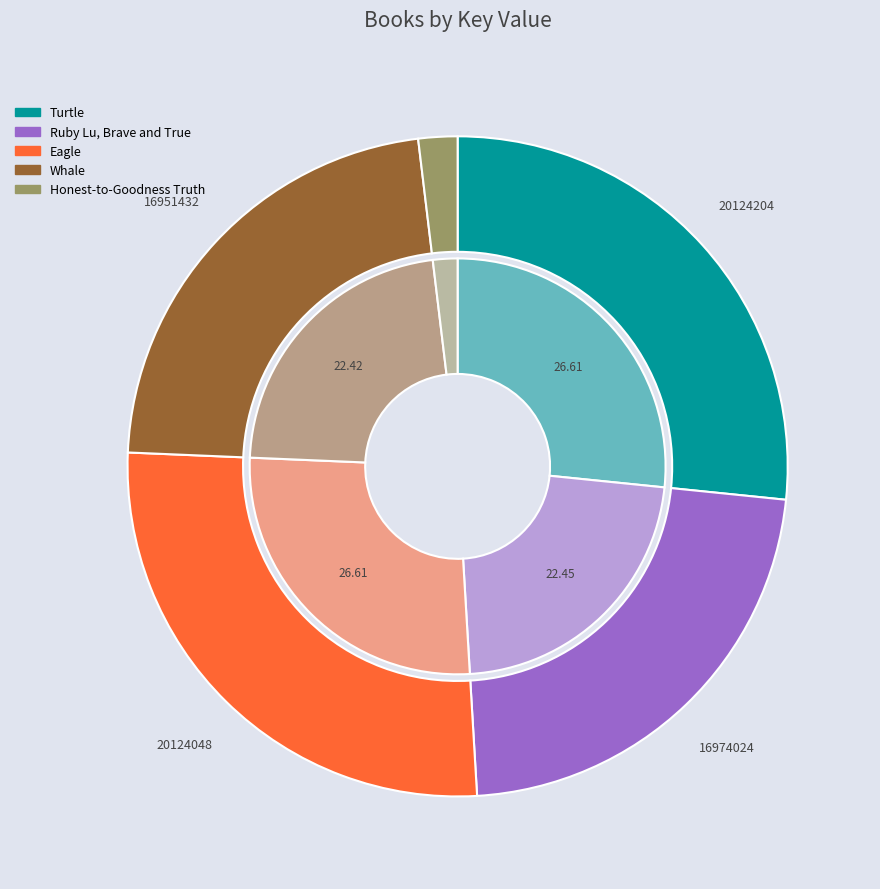

Which slice is the largest?

Turtle